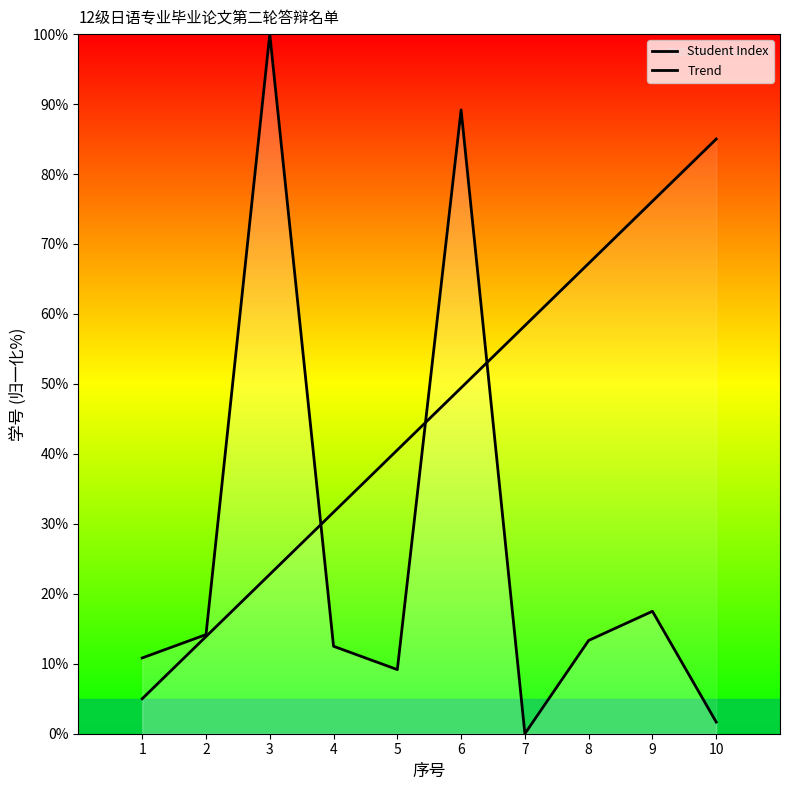

The Trend series shows 40.6 at 5. True or false?

True